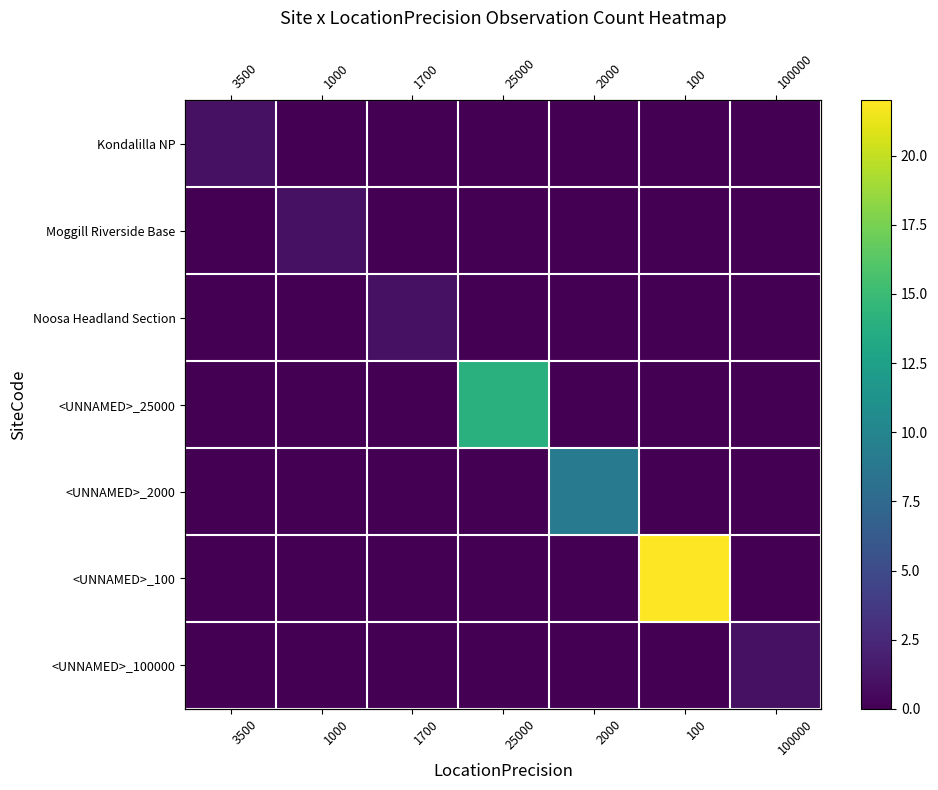

Which series has the largest range (max minus min)?

<UNNAMED>_100